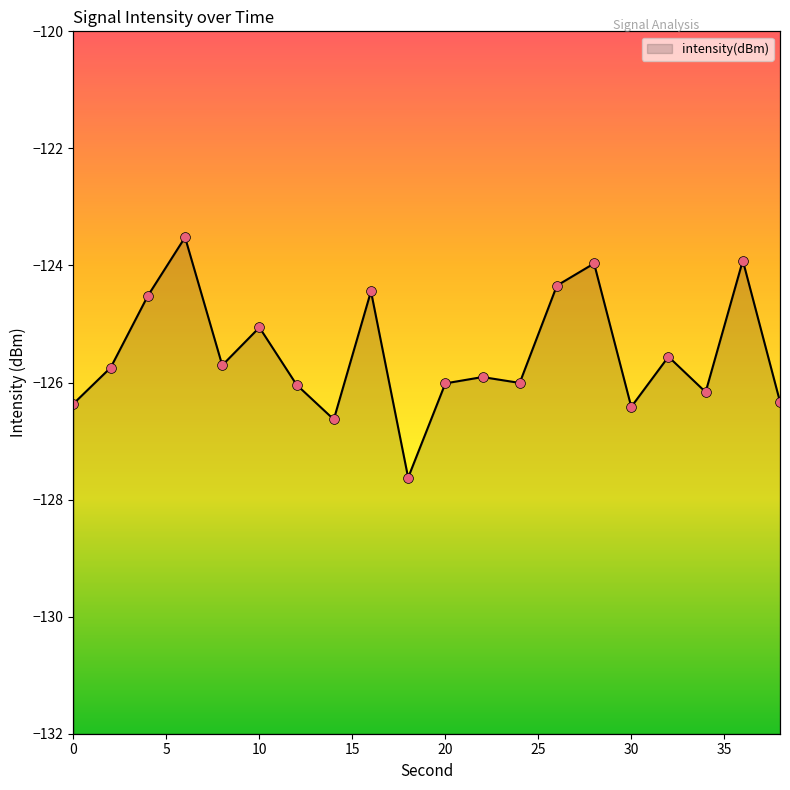

Between 12 and 8, which is larger?

8